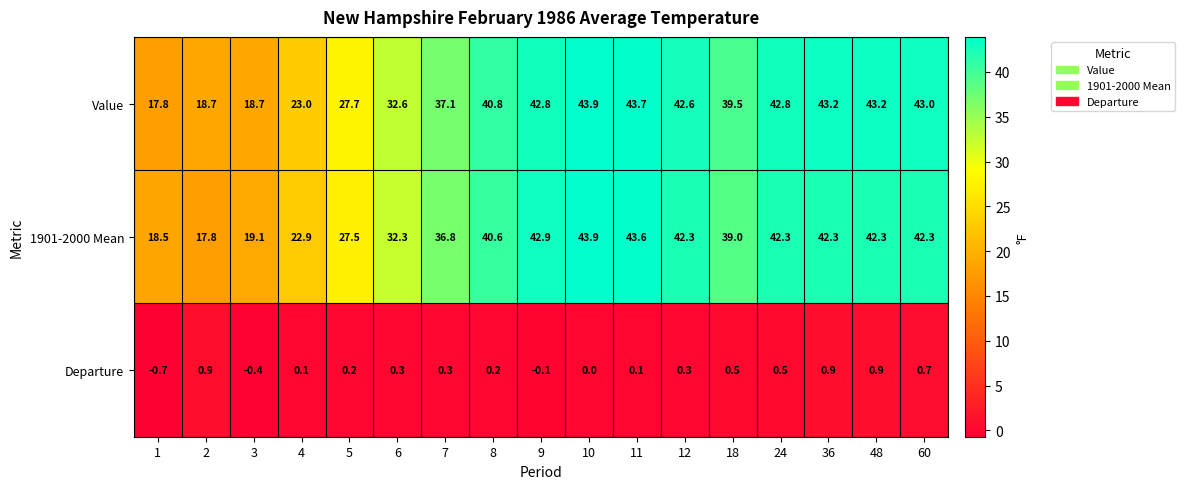

At which label is Value closest to 30?

5